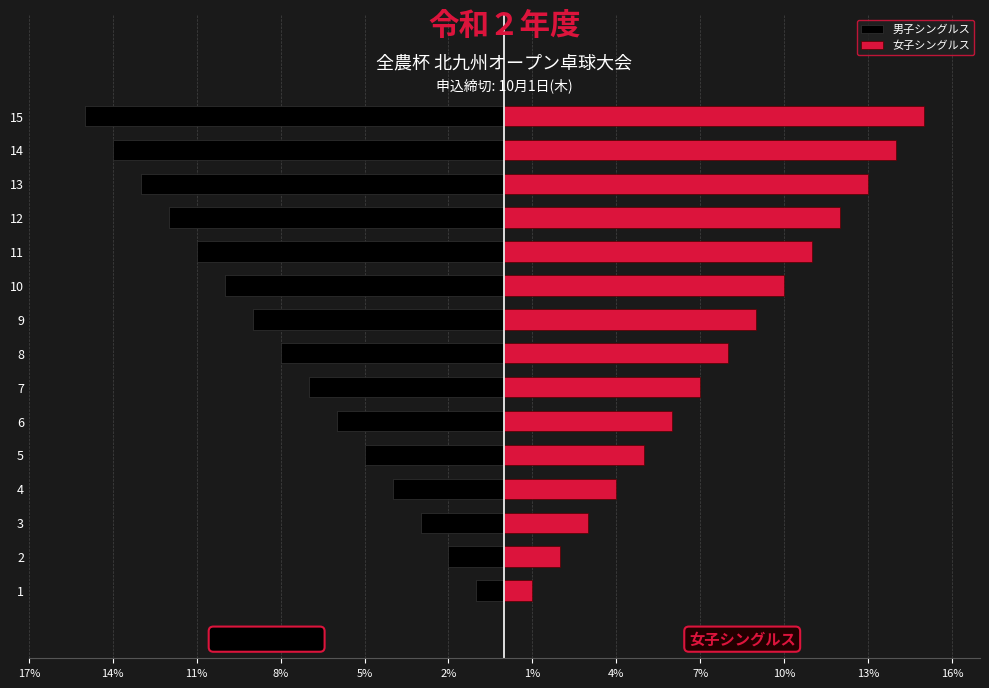

What is the sum of all 男子シングルス values?

-120